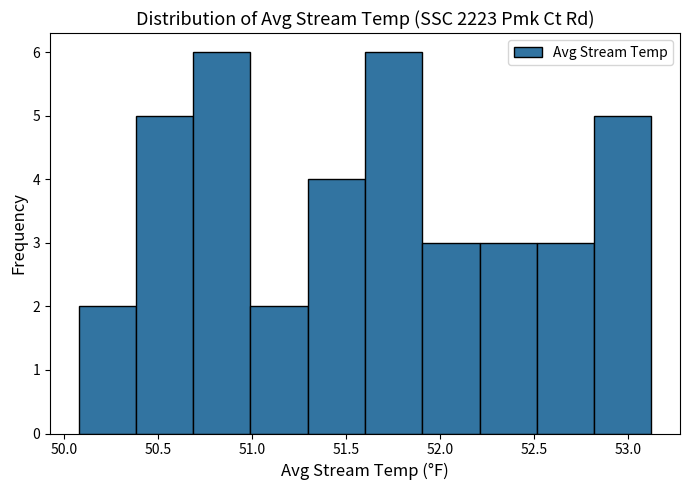

What is the height of the bar covering 50.7 to 51.0 on the x-axis? Neither the bar edges nor the heights are printed on the chart, so give them approximately, as read against the axes.

6